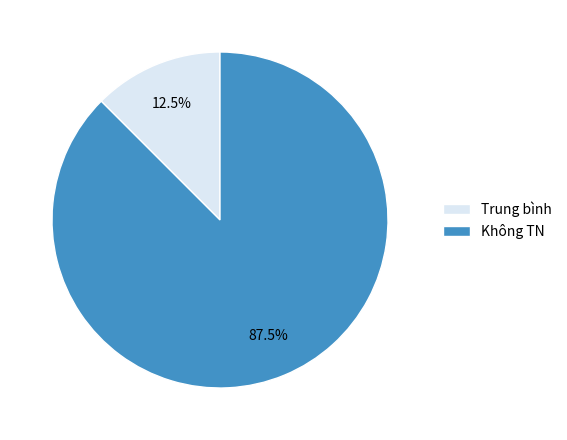

To the nearest percent, what is the difference between the Trung bình and Không TN slice percentages?

75%